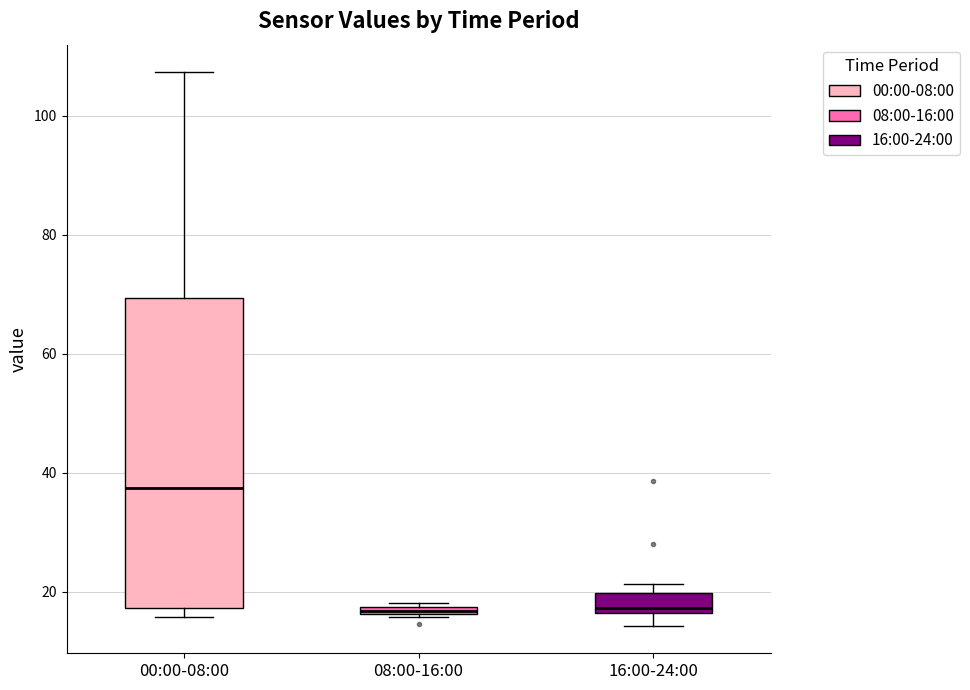

Where does the median line of the box for 00:00-08:00 sit on the y-axis? The values are not printed on the chart, so give them approximately, as read against the axis.

38